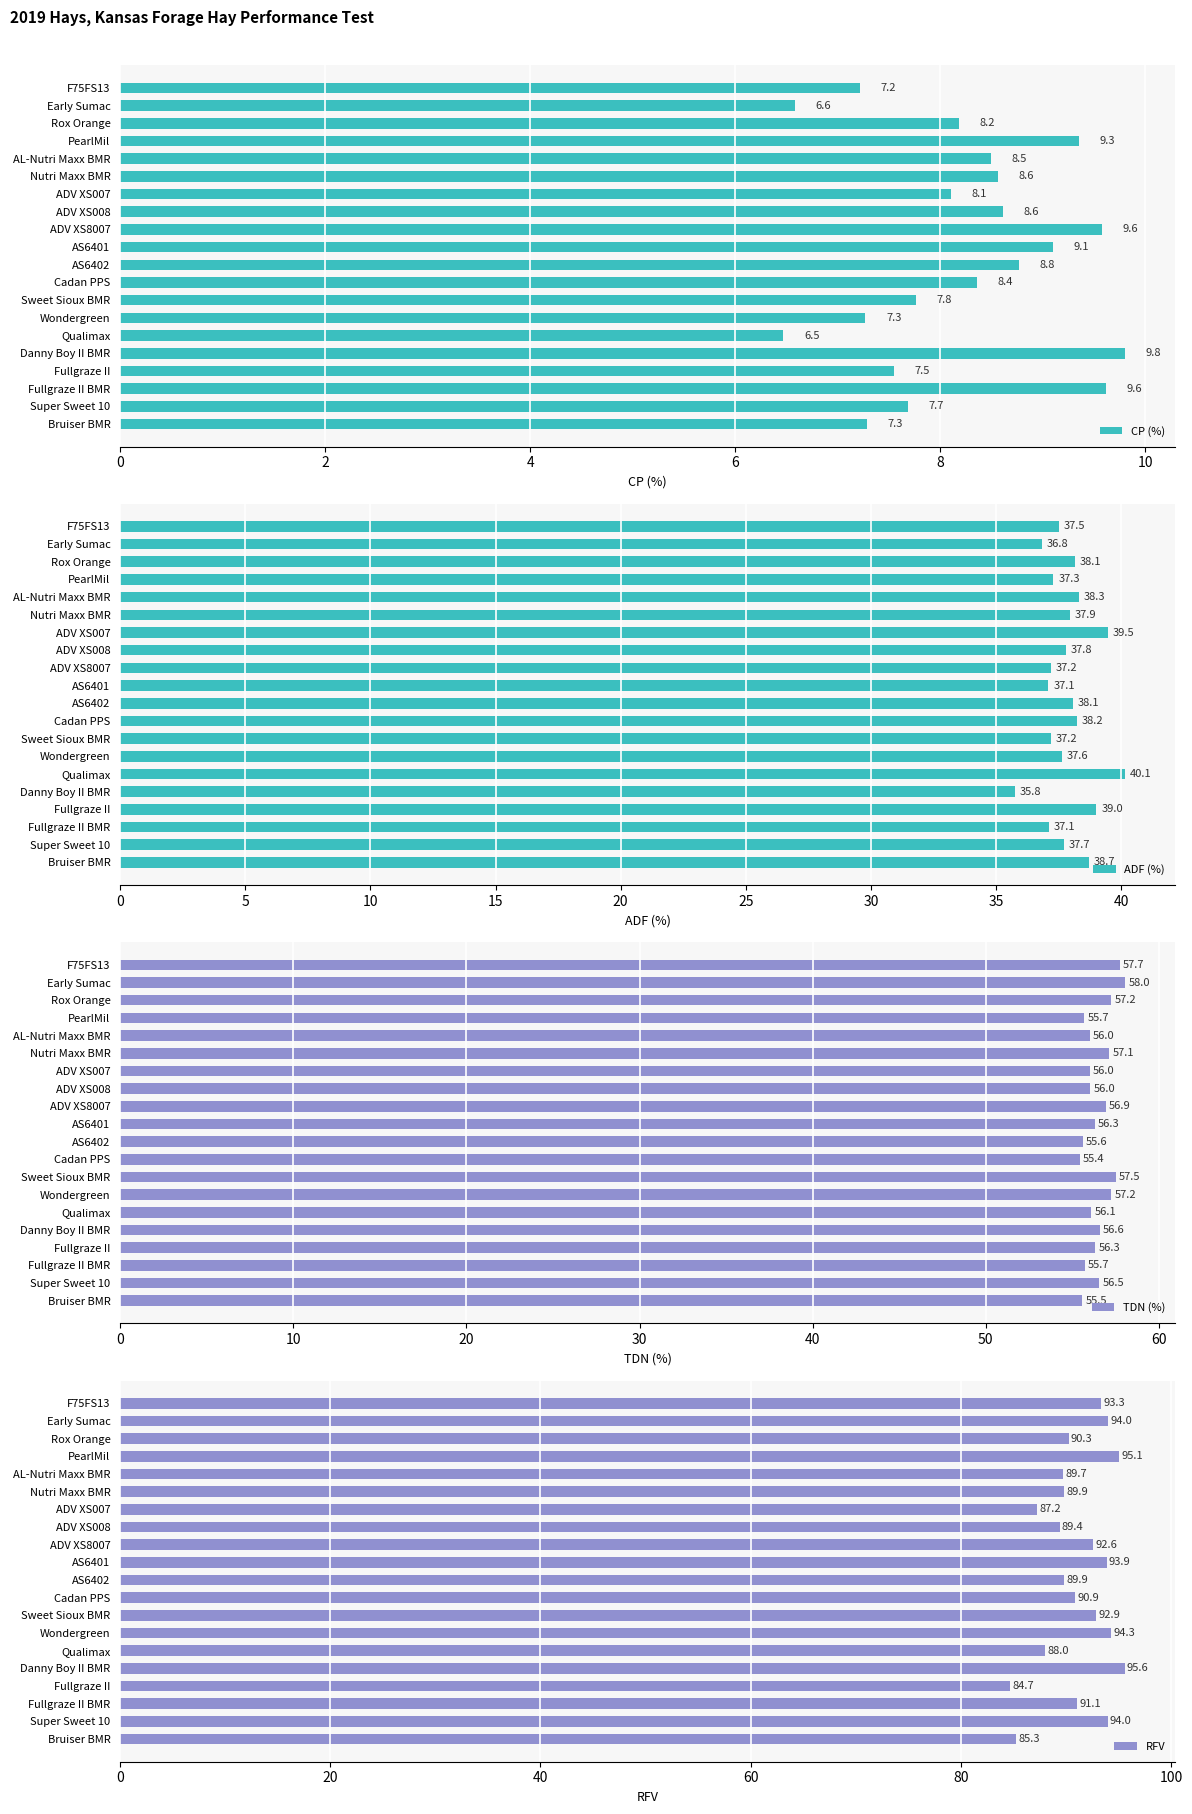

Which series has the widest spread of values?

RFV